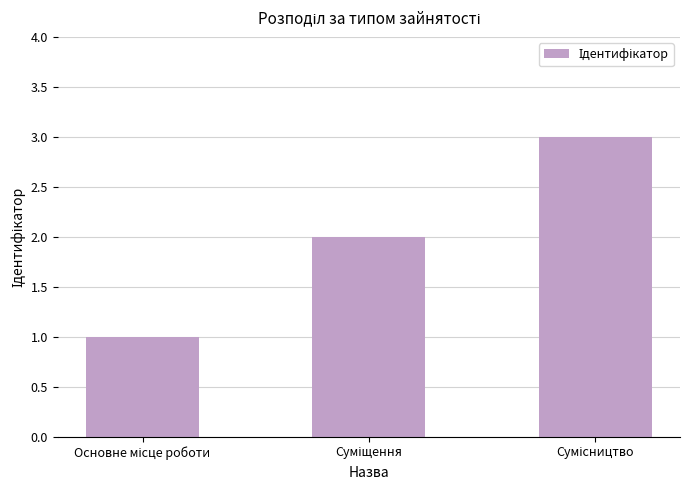

Does the chart contain stacked bars?

No